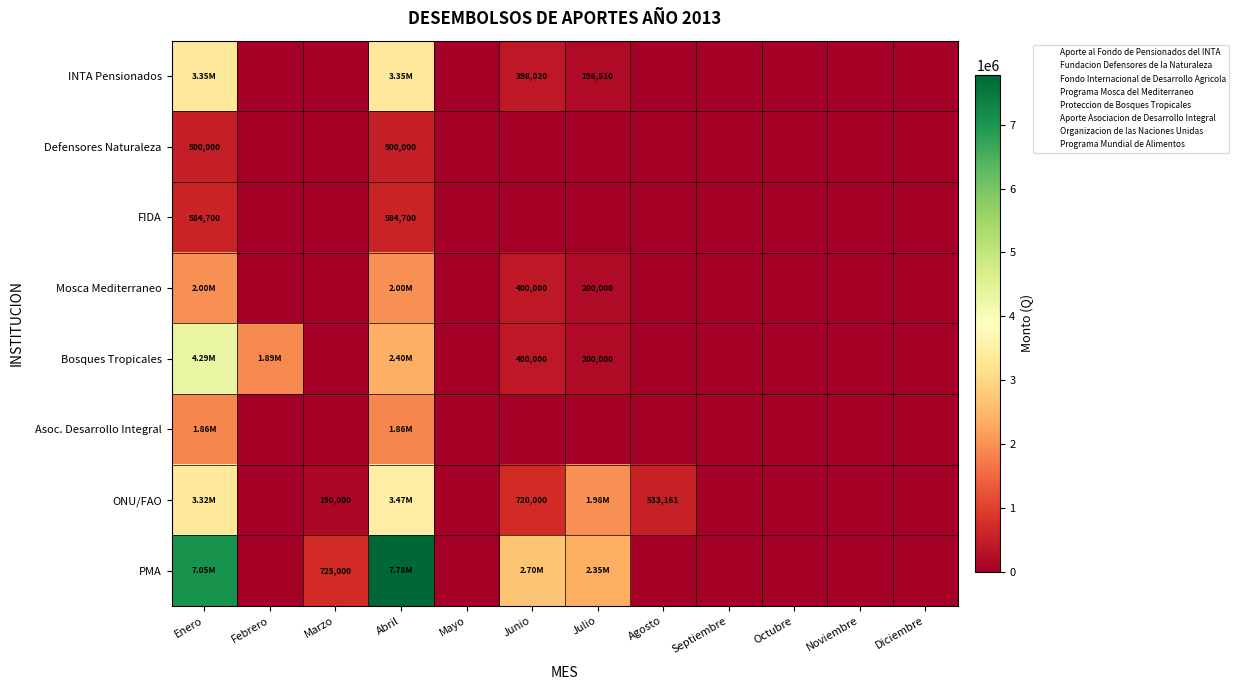

Is the value of Bosques Tropicales at Julio greater than the value of Asoc. Desarrollo Integral at Abril?

No